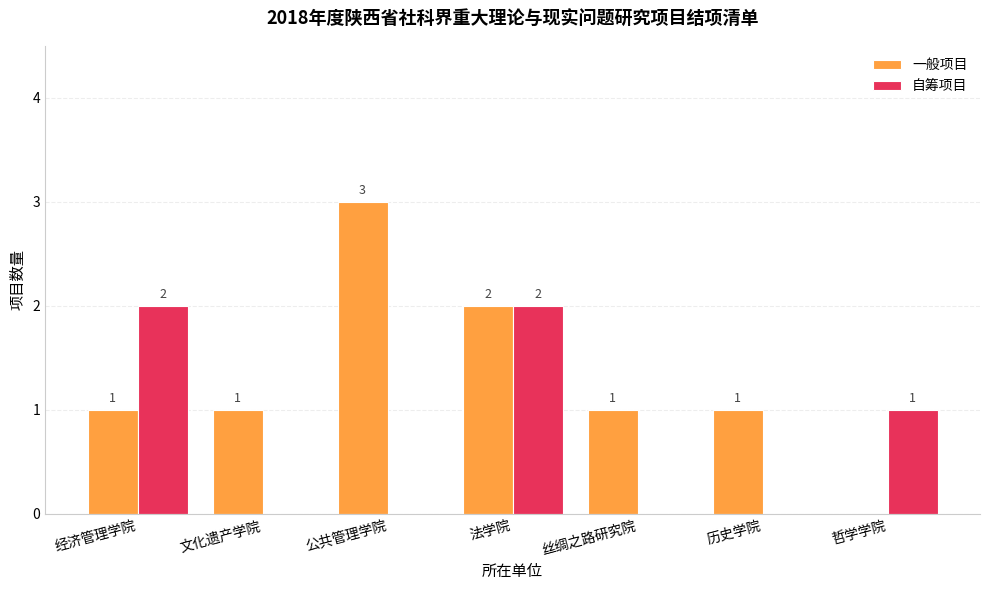

Reading left to right, what are all the values shown in this chart?

一般项目: 1	1	3	2	1	1	0
自筹项目: 2	0	0	2	0	0	1